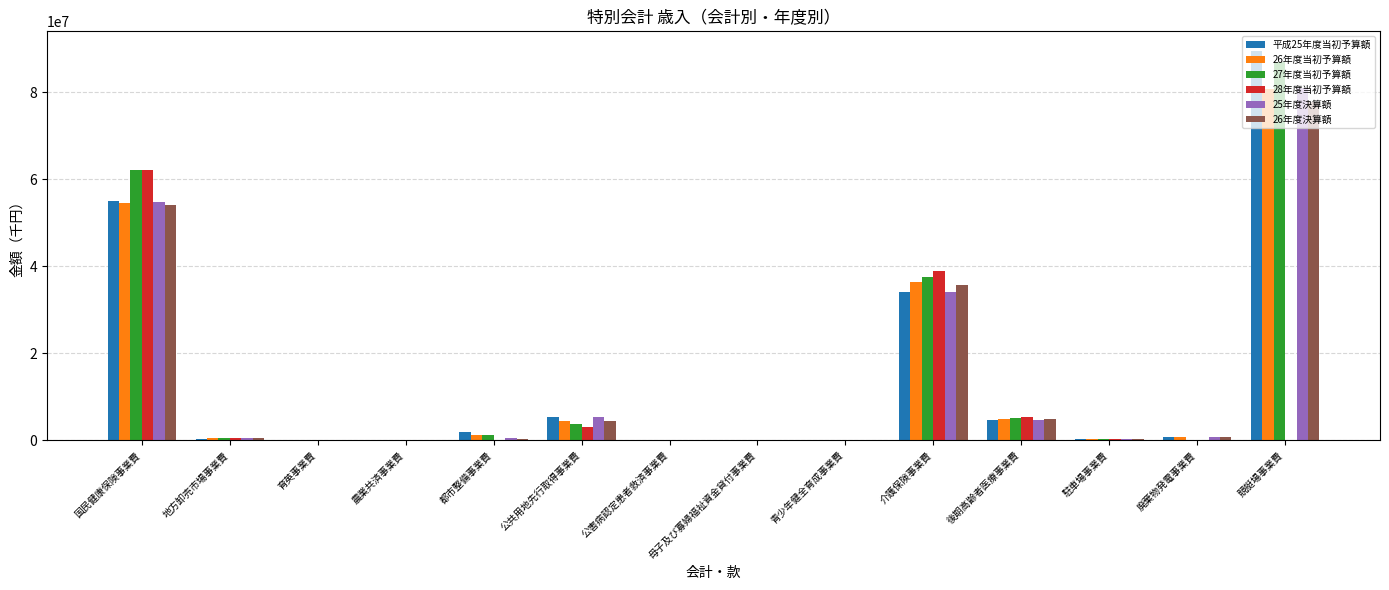

Is it true that 28年度当初予算額 equals 16314 at 農業共済事業費?

True